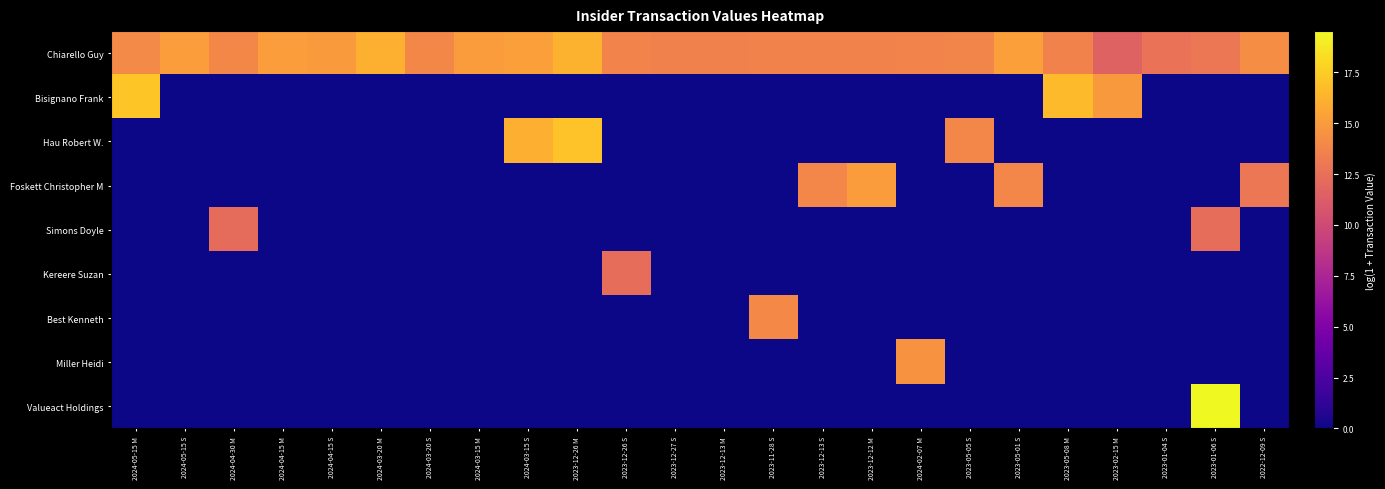

What is the maximum value shown in the chart?

19.5